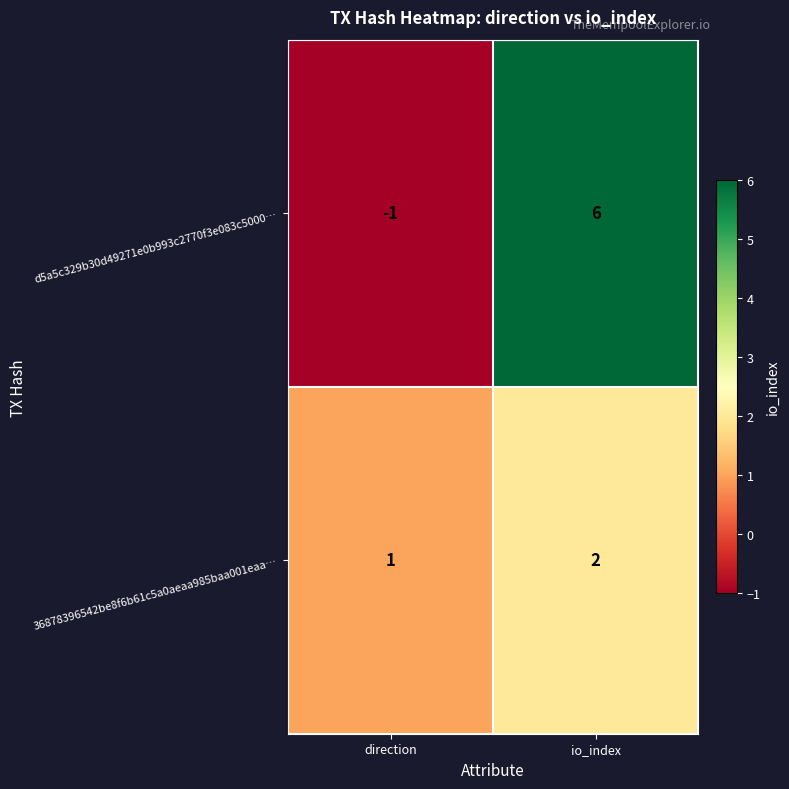

List the series in order of their overall mean, highest first.

d5a5c329b30d49271e0b993c2770f3e083c5000…, 36878396542be8f6b61c5a0aeaa985baa001eaa…